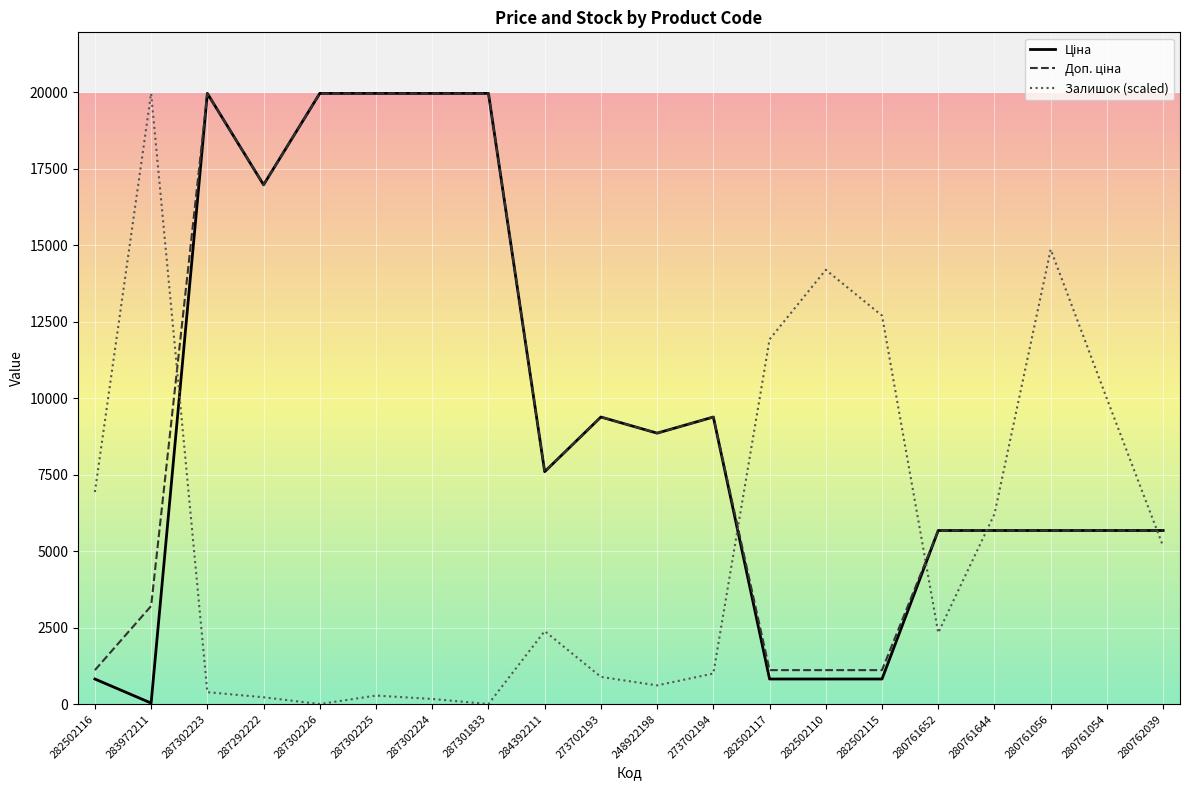

The Залишок (scaled) series shows 0.0 at 287301833. True or false?

True